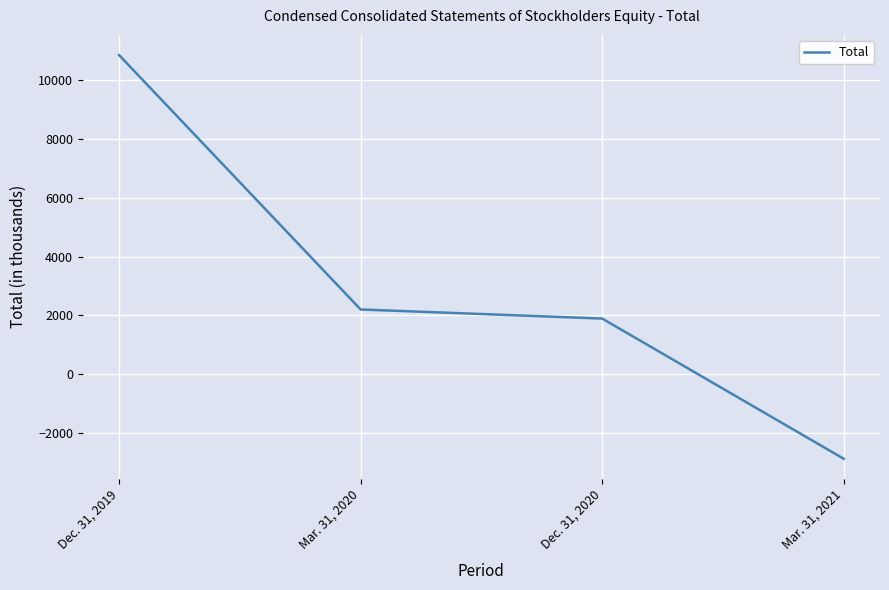

How many distinct data groups are displayed?

1